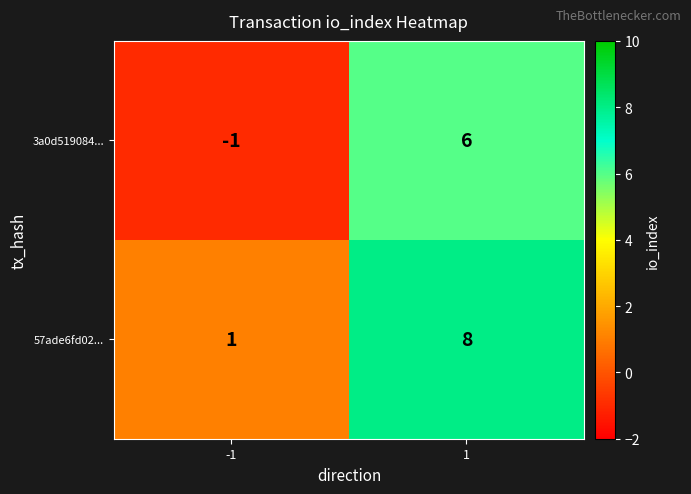

What is the sum of the 3a0d519084... values at 1 and -1?

5